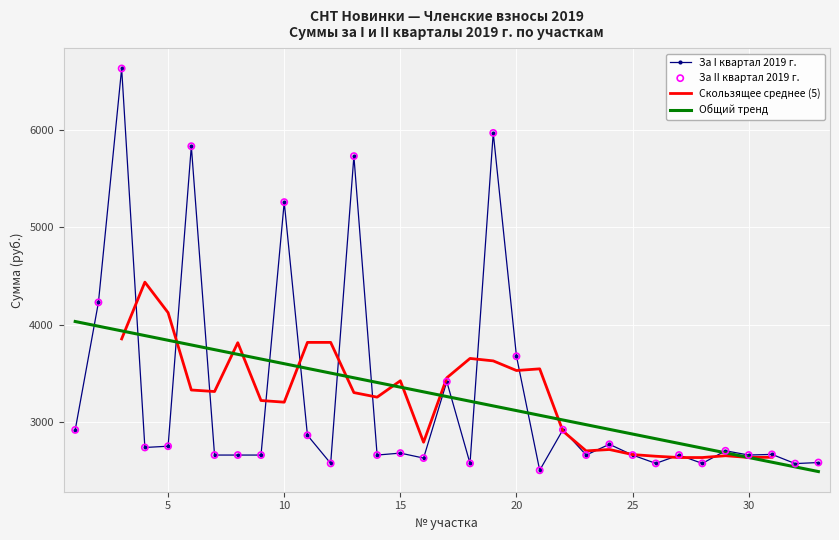

What is the highest value of the За I квартал 2019 г. series?

6638.0